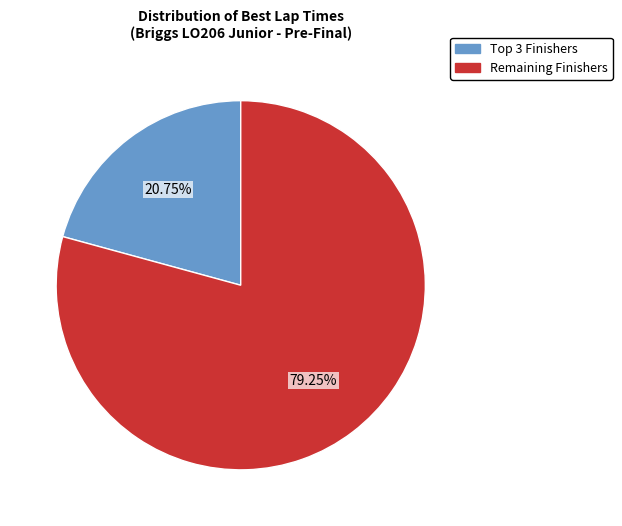

To the nearest percent, what is the difference between the largest and smallest slice percentages?

58%